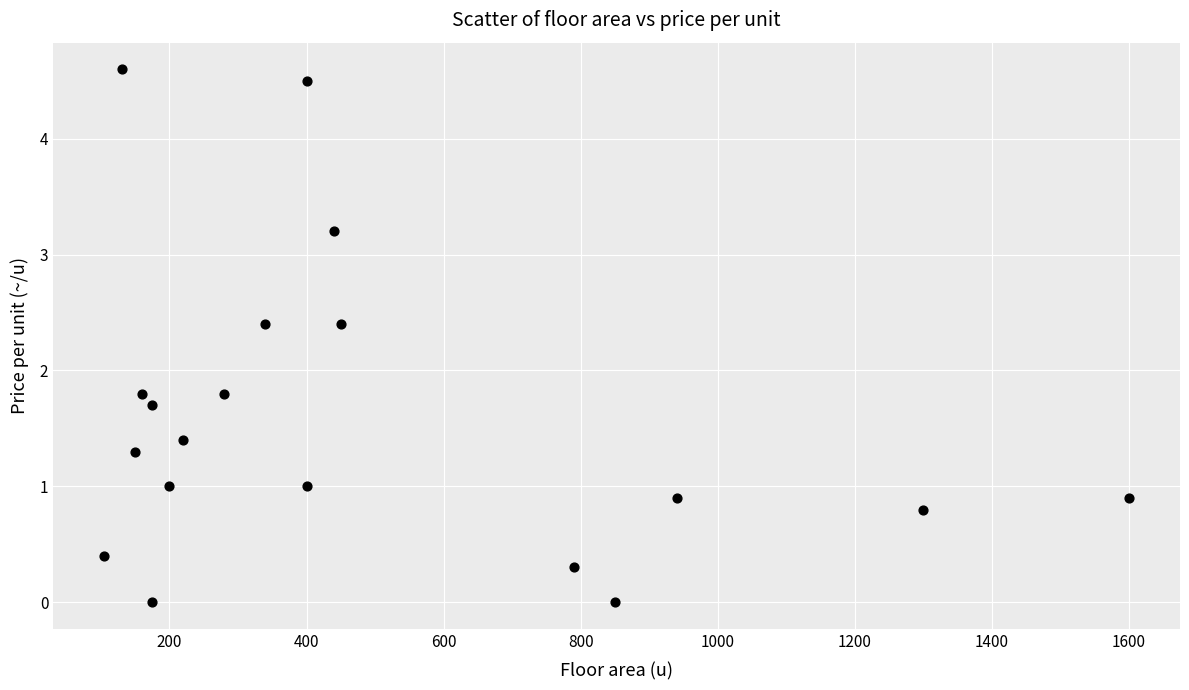

What is the range of Y values (max minus min)?

4.6